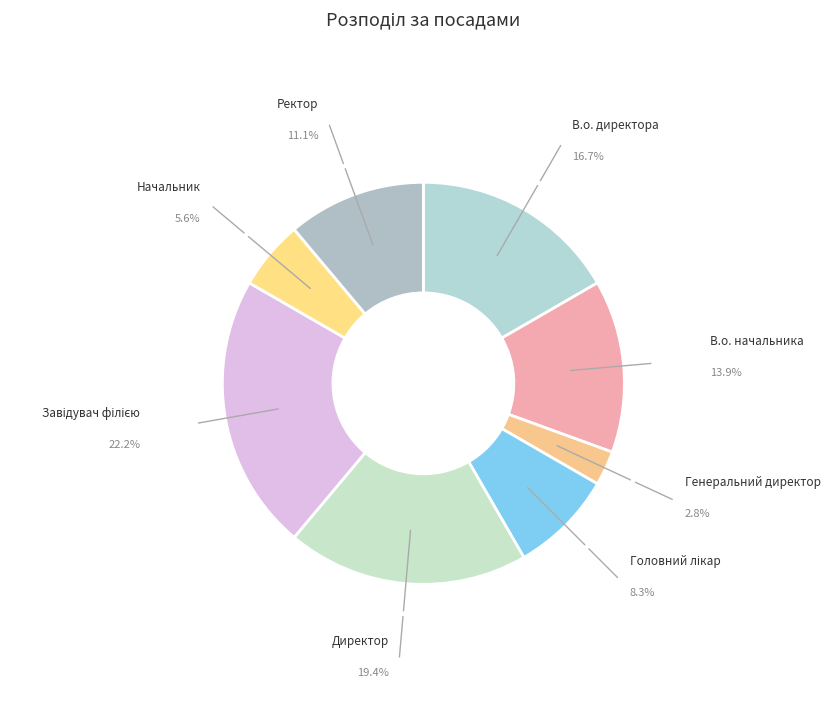

Do В.о. директора and В.о. начальника together represent more than half of the pie?

No